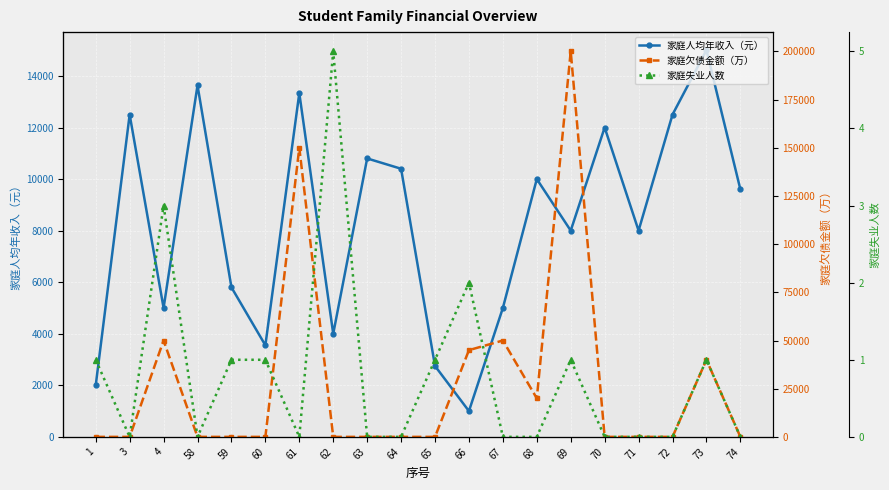

Rank the categories by 家庭欠债金额（万） value from lowest to highest.

1, 3, 58, 59, 60, 62, 63, 64, 65, 70, 71, 72, 74, 68, 73, 66, 4, 67, 61, 69